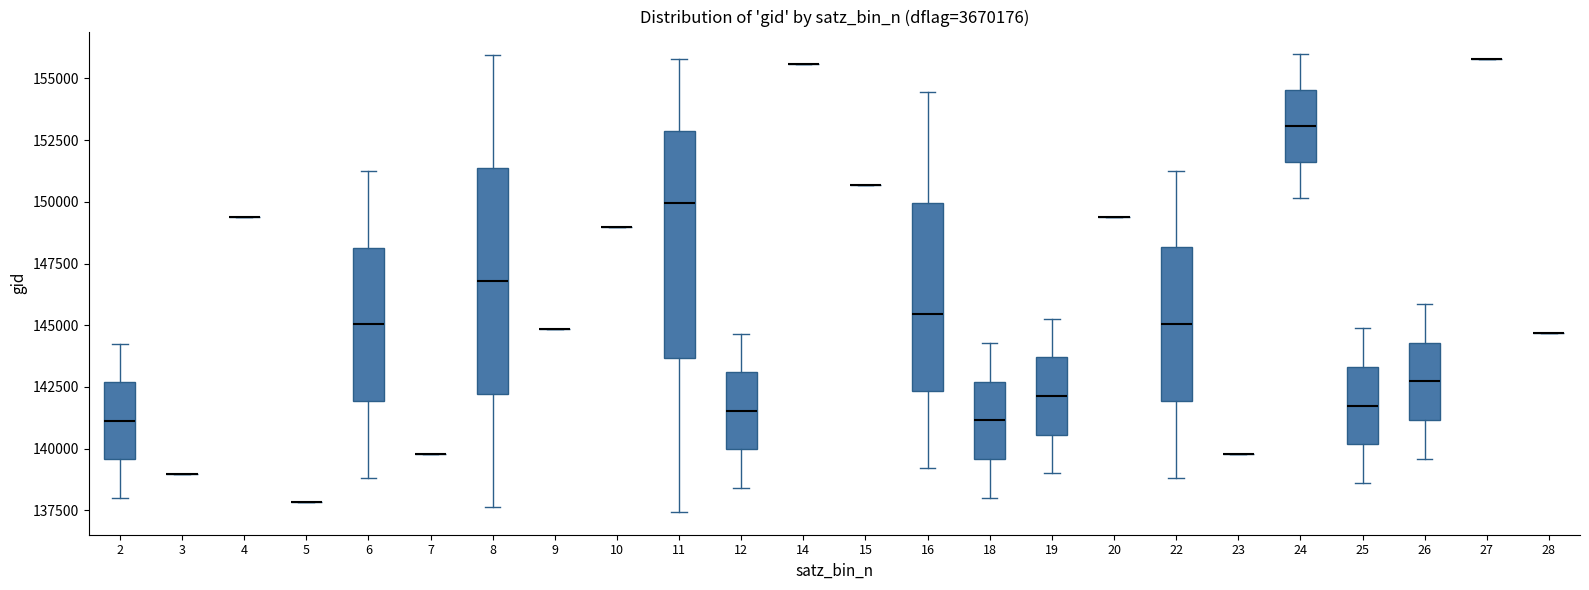

Reading left to right, transcribe this box plot: for each box, give where its median line is, the range the box spans, and where its two whiskers end, as read against the y-axis. The values are not printed on the chart, so give them approximately, as read against the axis.

2: median 141000, box 139500 to 142500, whiskers 138000 to 144000
3: box collapsed to a line at 139000, whiskers 139000 to 139000
4: box collapsed to a line at 149500, whiskers 149500 to 149500
5: box collapsed to a line at 138000, whiskers 138000 to 138000
6: median 145000, box 142000 to 148000, whiskers 139000 to 151000
7: box collapsed to a line at 140000, whiskers 140000 to 140000
8: median 147000, box 142000 to 151500, whiskers 137500 to 156000
9: box collapsed to a line at 145000, whiskers 145000 to 145000
10: box collapsed to a line at 149000, whiskers 149000 to 149000
11: median 150000, box 143500 to 153000, whiskers 137500 to 156000
12: median 141500, box 140000 to 143000, whiskers 138500 to 144500
14: box collapsed to a line at 155500, whiskers 155500 to 155500
15: box collapsed to a line at 150500, whiskers 150500 to 150500
16: median 145500, box 142500 to 150000, whiskers 139000 to 154500
18: median 141000, box 139500 to 142500, whiskers 138000 to 144500
19: median 142000, box 140500 to 143500, whiskers 139000 to 145500
20: box collapsed to a line at 149500, whiskers 149500 to 149500
22: median 145000, box 142000 to 148000, whiskers 139000 to 151500
23: box collapsed to a line at 140000, whiskers 140000 to 140000
24: median 153000, box 151500 to 154500, whiskers 150000 to 156000
25: median 141500, box 140000 to 143500, whiskers 138500 to 145000
26: median 142500, box 141000 to 144500, whiskers 139500 to 146000
27: box collapsed to a line at 156000, whiskers 156000 to 156000
28: box collapsed to a line at 144500, whiskers 144500 to 144500